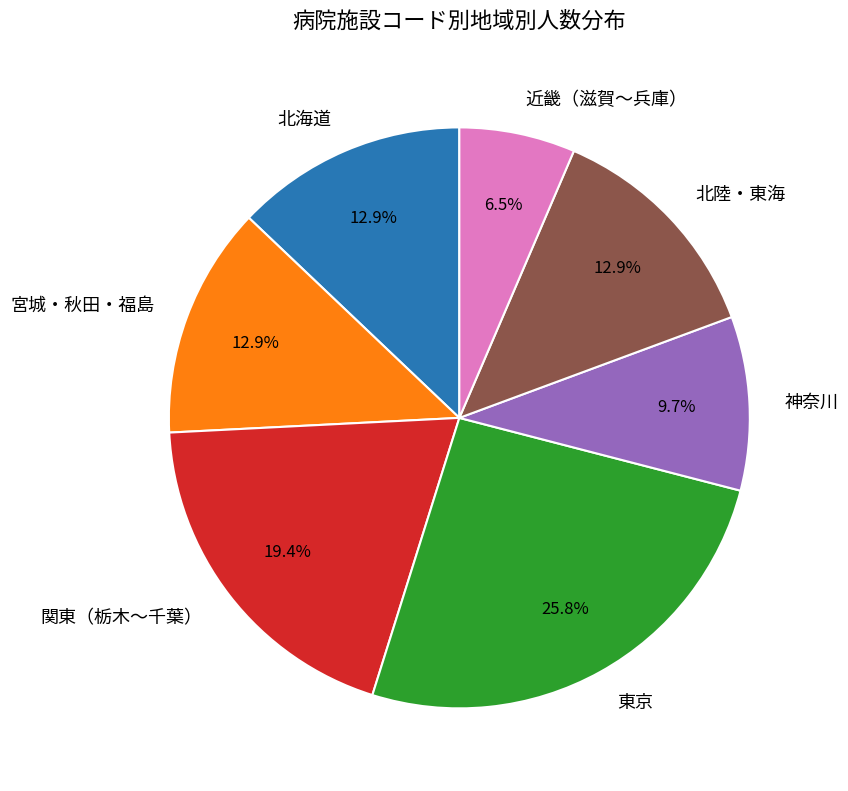

Does any single category account for the majority?

No